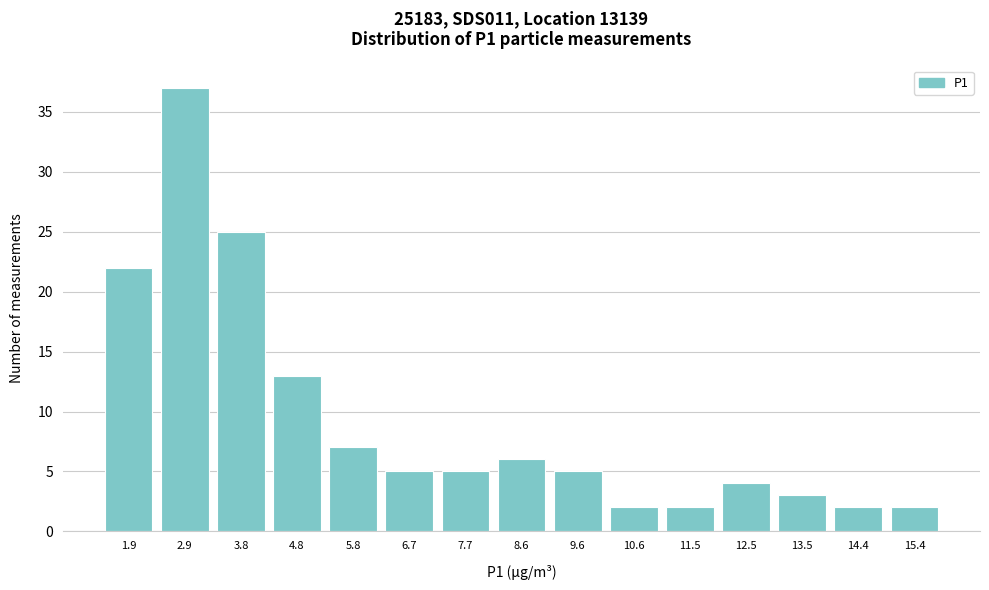

Reading left to right, extract all data points from this chart.

1.9=22	2.9=37	3.8=25	4.8=13	5.8=7	6.7=5	7.7=5	8.6=6	9.6=5	10.6=2	11.5=2	12.5=4	13.5=3	14.4=2	15.4=2